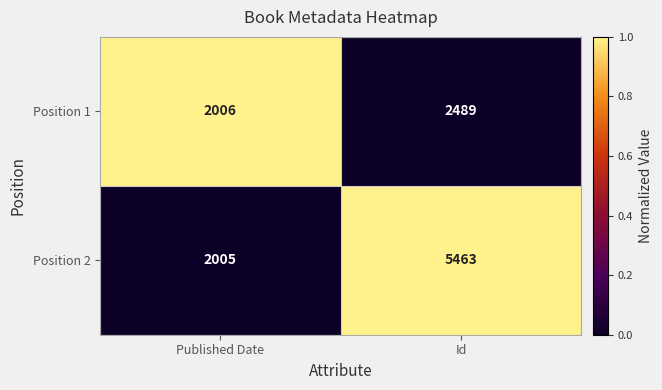

Reading left to right, list all the values displayed in this chart.

Position 1: 2006	2489
Position 2: 2005	5463